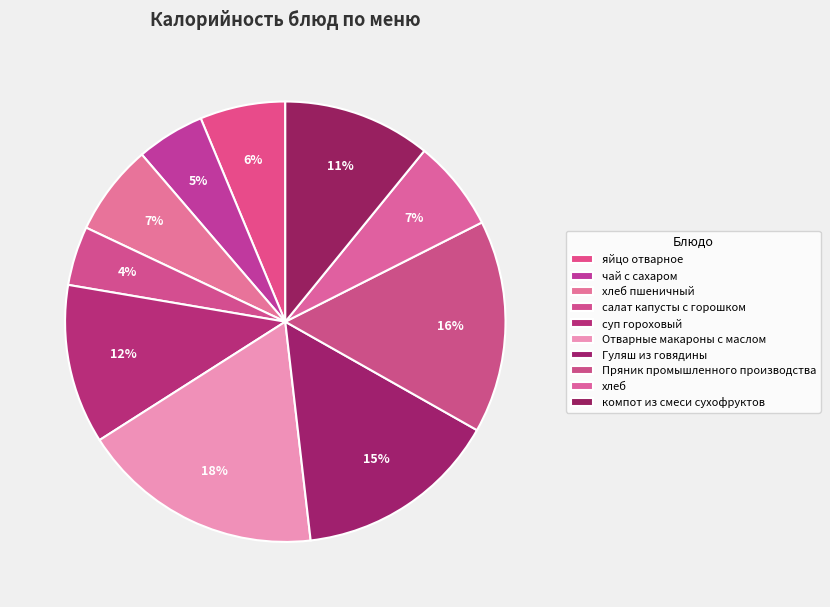

Does компот из смеси сухофруктов account for over 50% of the chart?

No